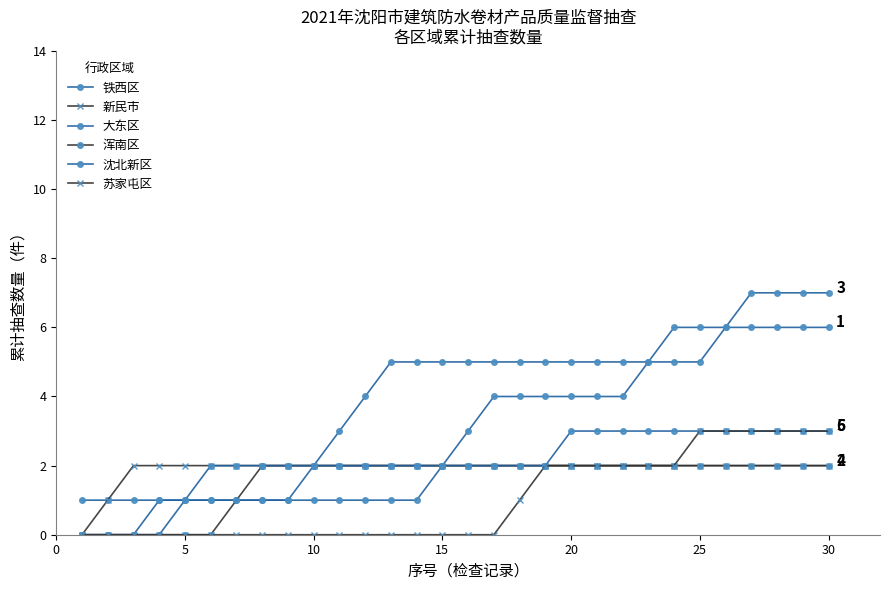

What is the difference between the maximum and second lowest values in the 铁西区 series?

5